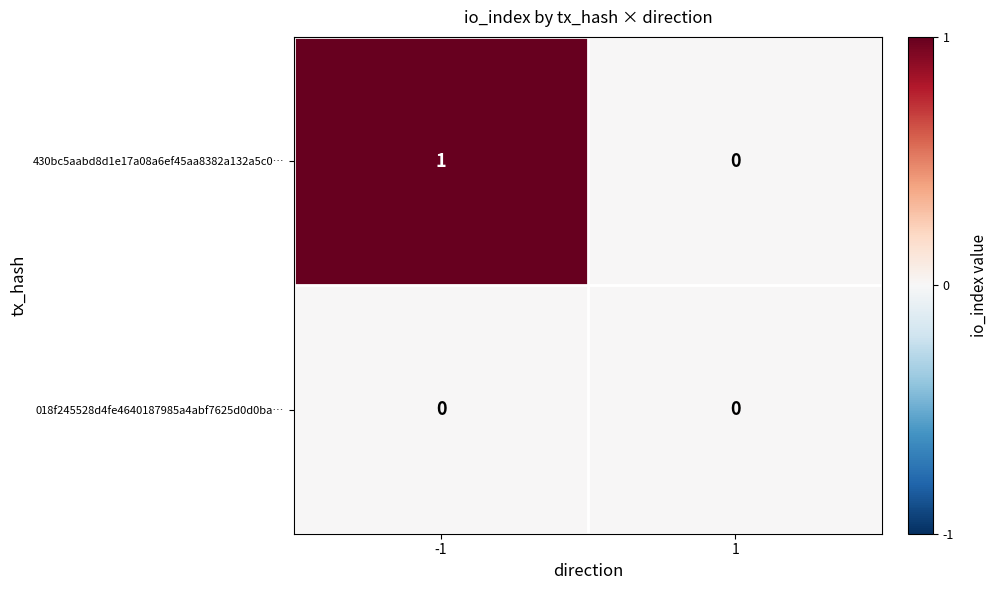

What is the maximum value shown in the chart?

1